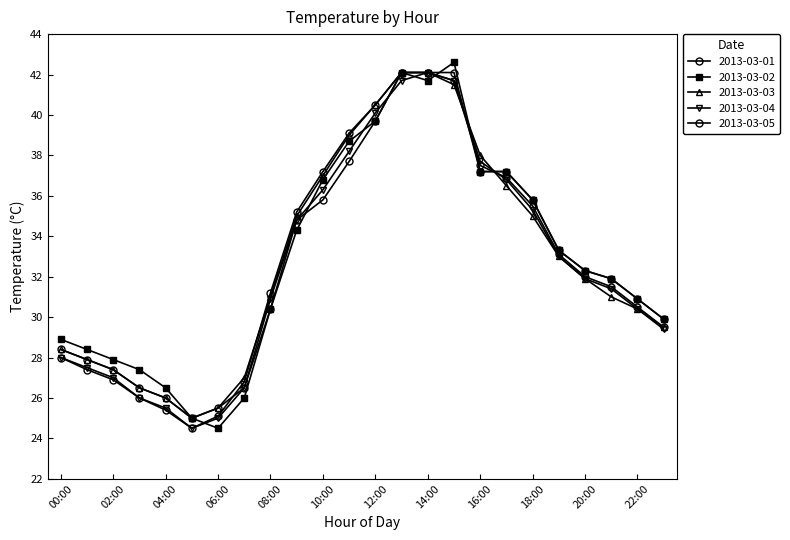

Is this an area chart (filled region under the line)?

No